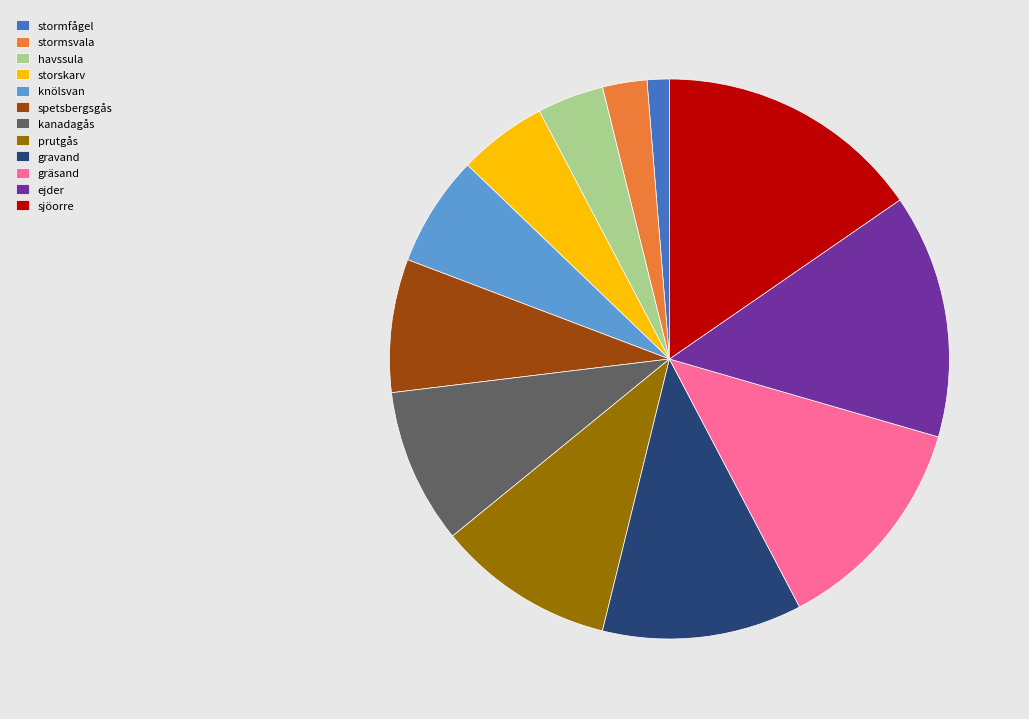

Is the sum of stormsvala and kanadagås greater than half?

No